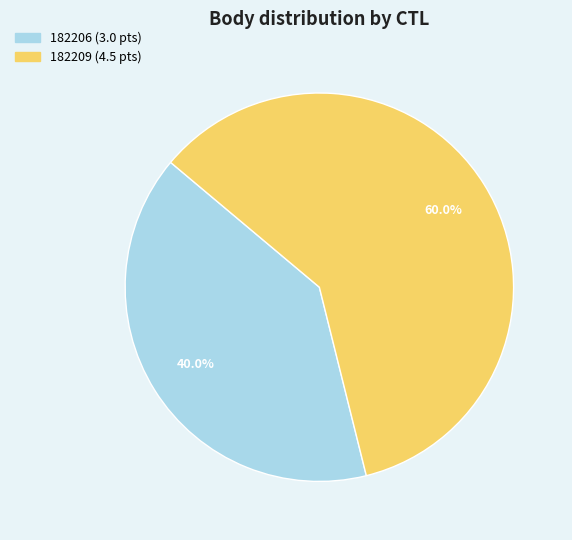

Rank the categories by value from highest to lowest.

182209, 182206